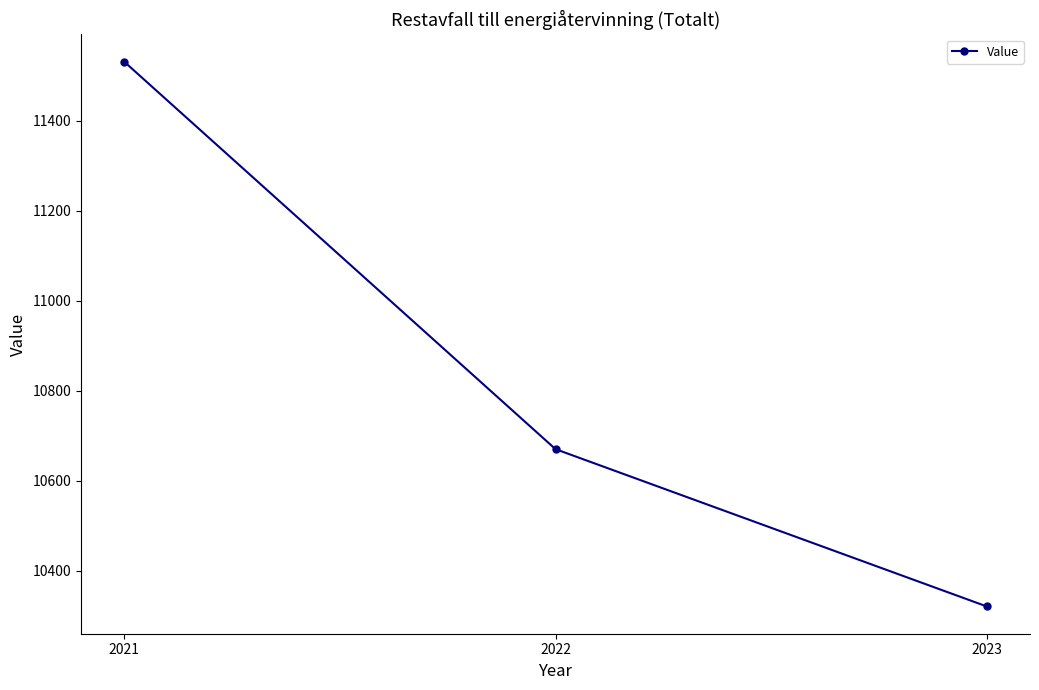

What is the difference between the values at 2022 and 2023?

350